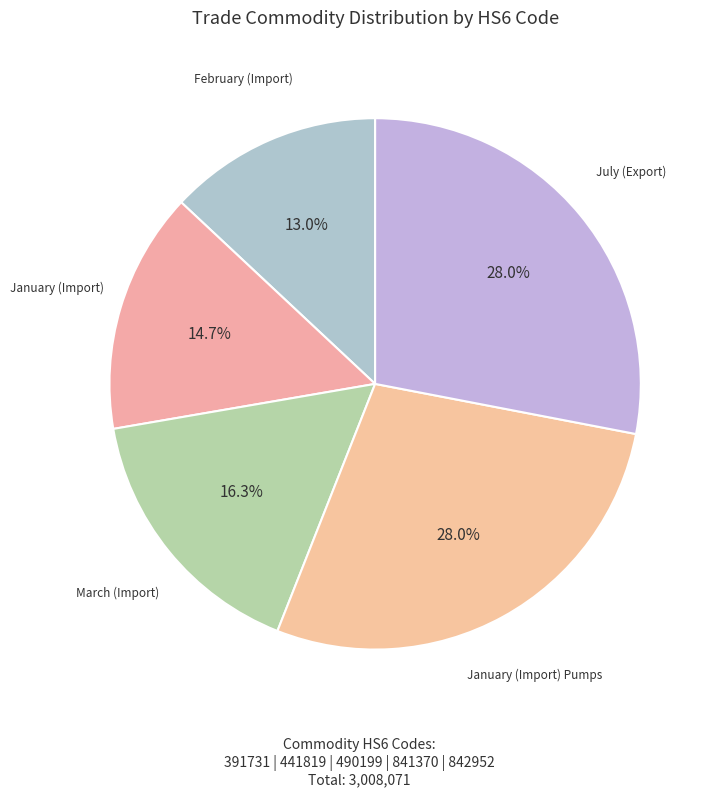

Is the sum of February (Import) and July (Export) greater than half?

No